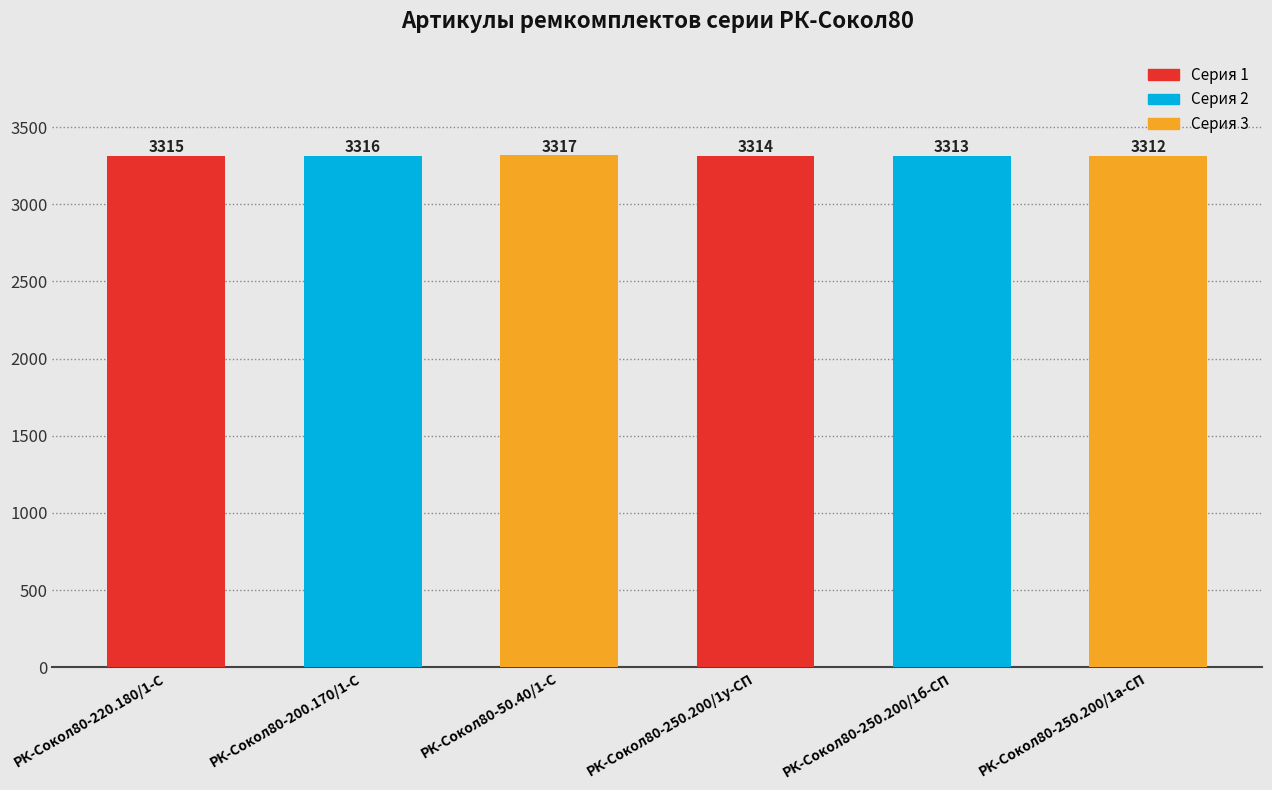

True or false: the data shows 1927 at РК-Сокол80-50.40/1-С.

False